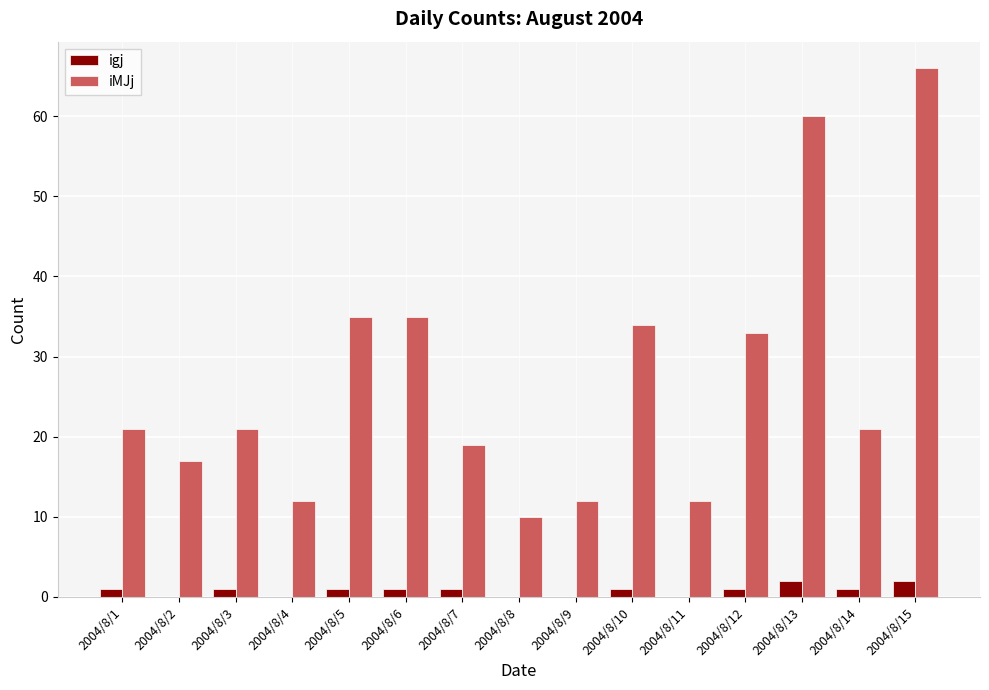

What are all the series names shown in the legend?

igj, iMJj